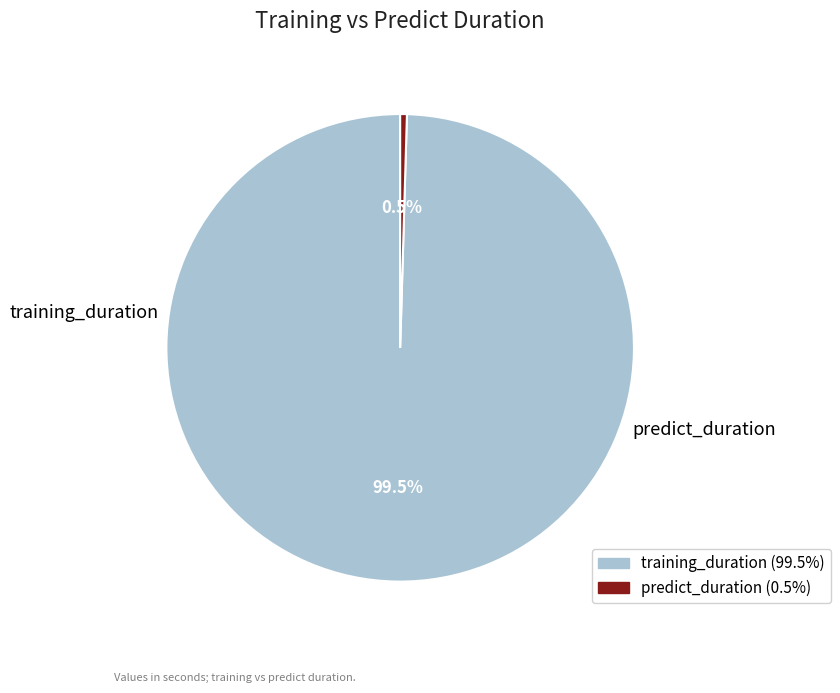

Count the number of slices in the pie.

2